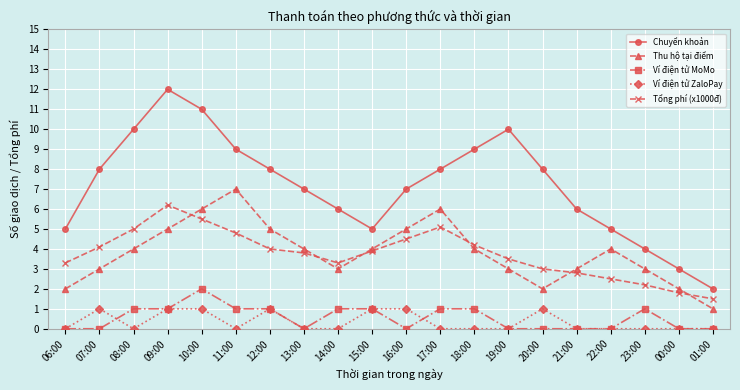

What is the label of the 6th point from the left?

11:00